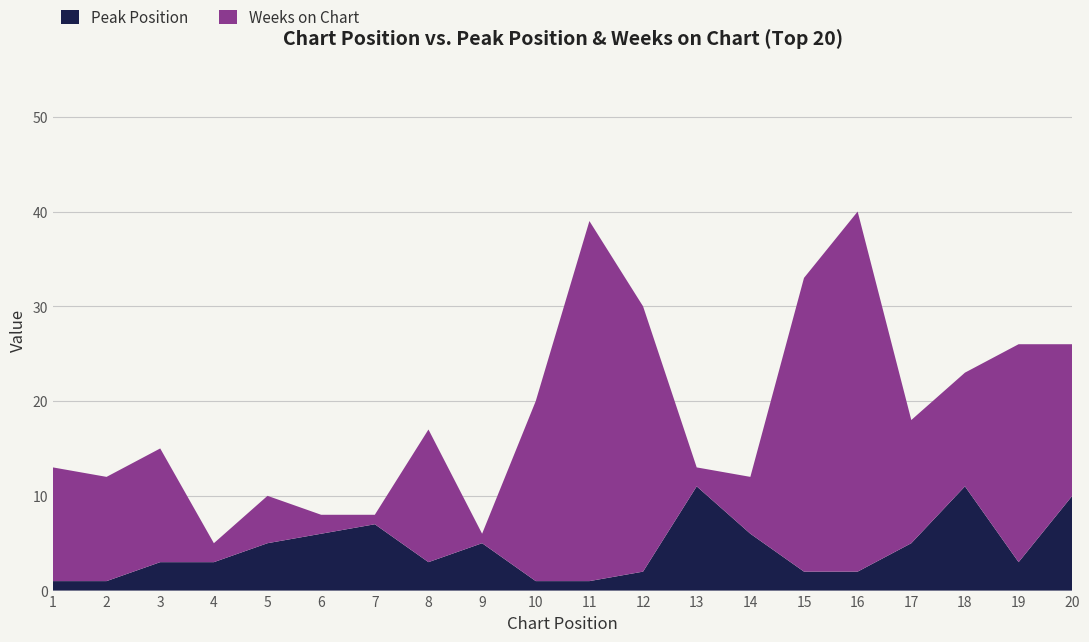

Reading right to left, list all the values displayed in this chart.

Peak Position: 20=10	19=3	18=11	17=5	16=2	15=2	14=6	13=11	12=2	11=1	10=1	9=5	8=3	7=7	6=6	5=5	4=3	3=3	2=1	1=1
Weeks on Chart: 20=16	19=23	18=12	17=13	16=38	15=31	14=6	13=2	12=28	11=38	10=19	9=1	8=14	7=1	6=2	5=5	4=2	3=12	2=11	1=12